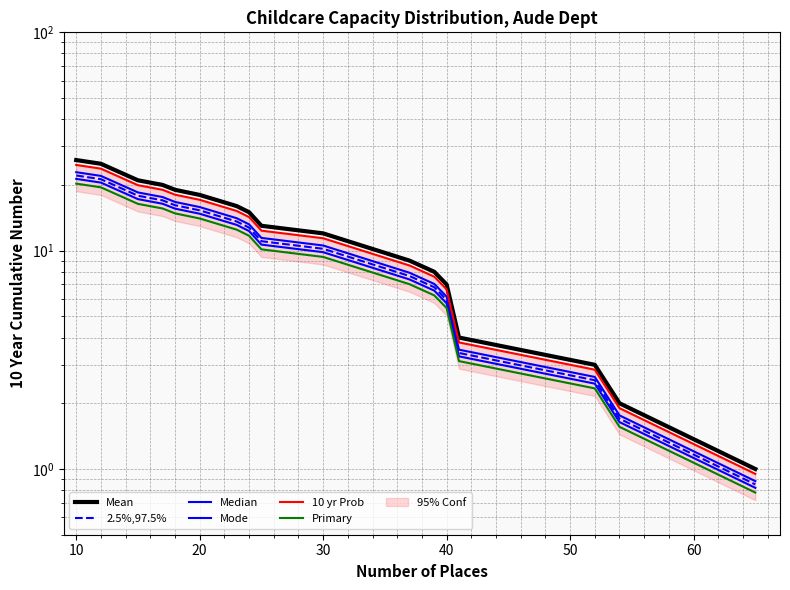

How many categories are shown in the chart?

17